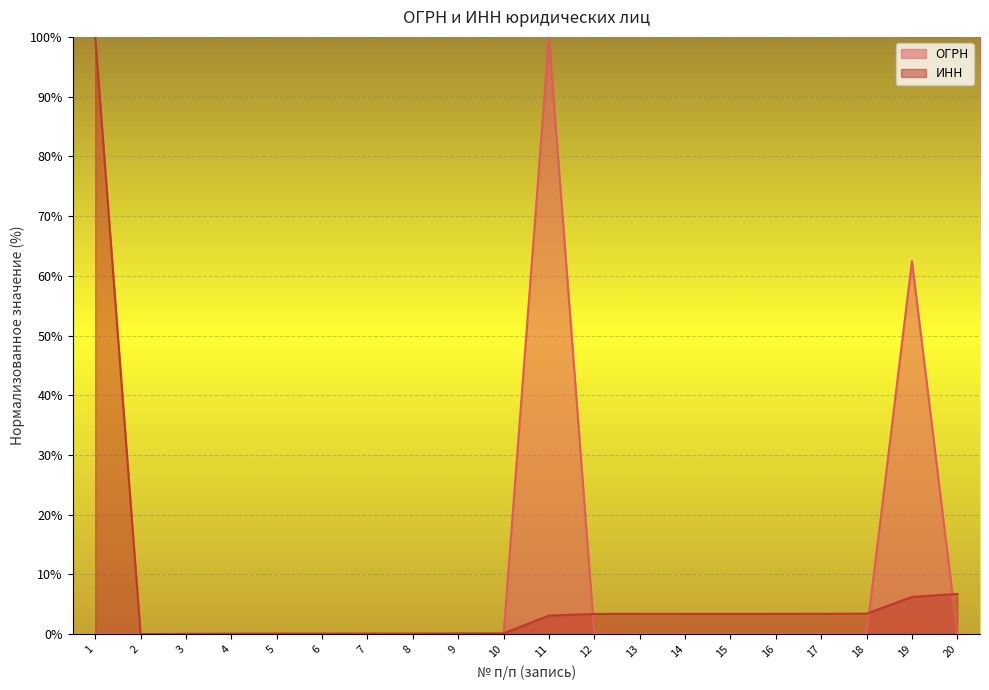

At which category does the chart reach its minimum across all series?

1